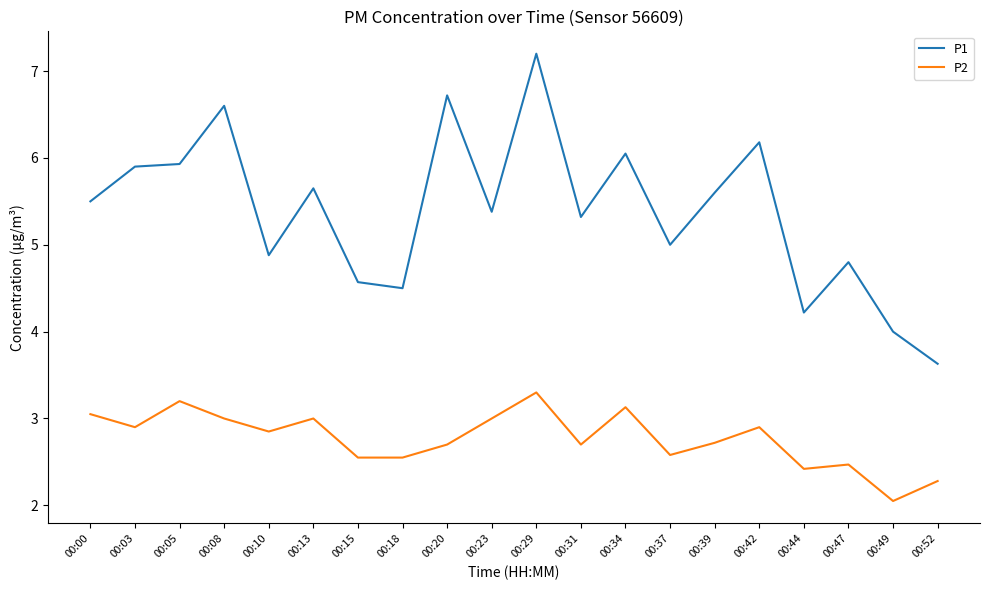

True or false: P2 and P1 intersect in this chart.

False